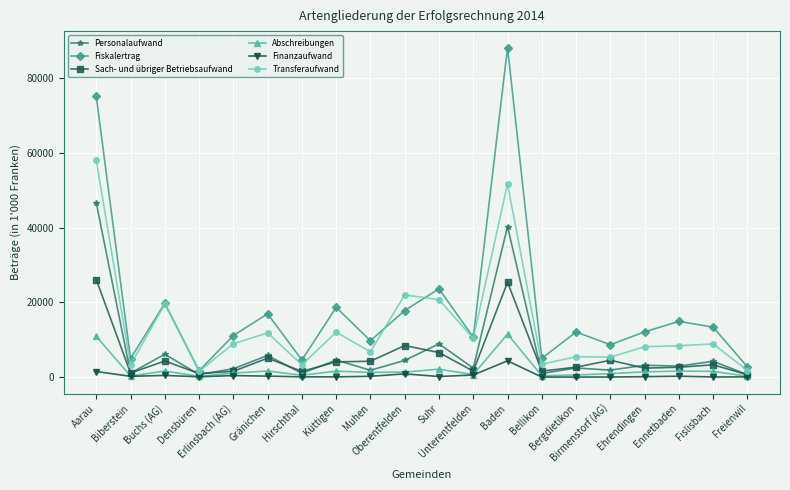

Is the value of Fiskalertrag at Hirschthal greater than the value of Sach- und übriger Betriebsaufwand at Suhr?

No